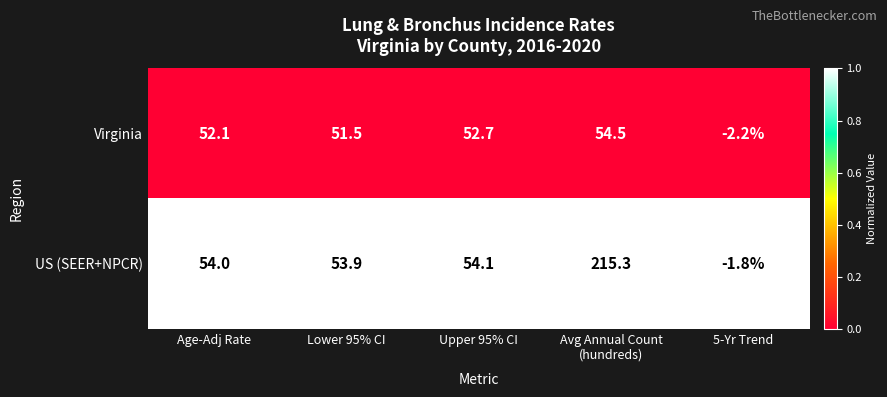

Rank the series by their maximum value, from lowest to highest.

Virginia, US (SEER+NPCR)